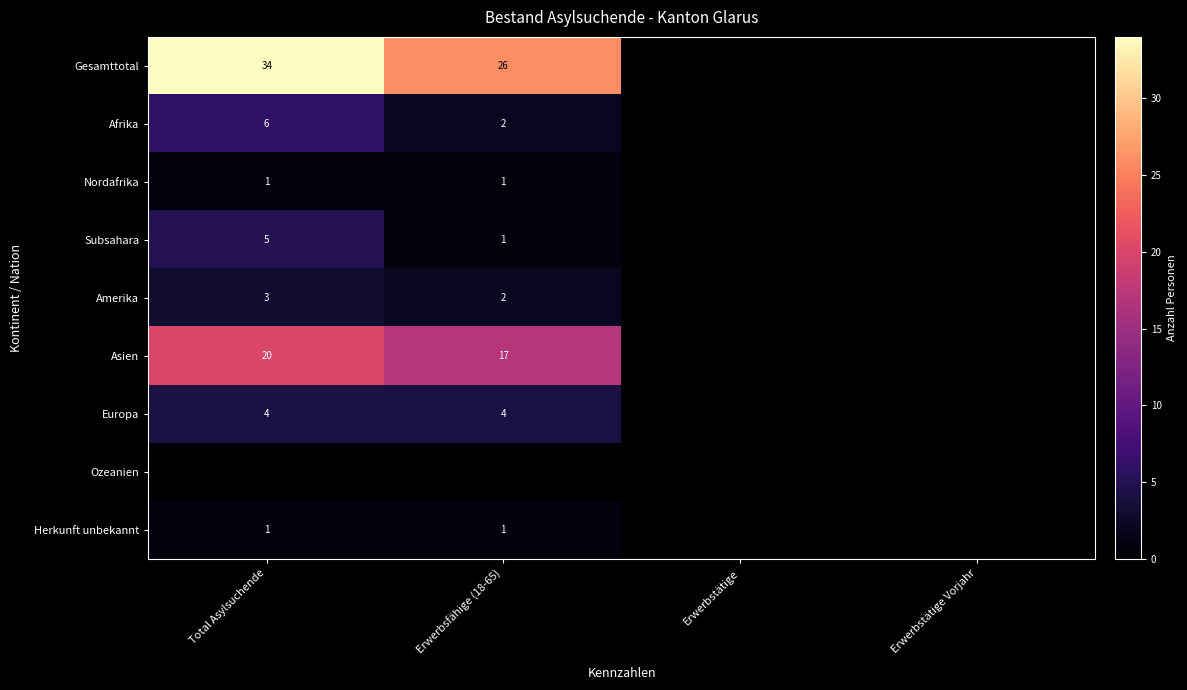

True or false: Gesamttotal has a value of 34 at Total Asylsuchende.

True